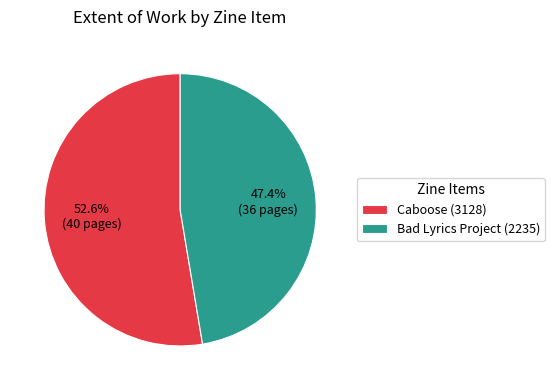

Is the sum of Bad Lyrics Project (2235) and Caboose (3128) greater than half?

Yes